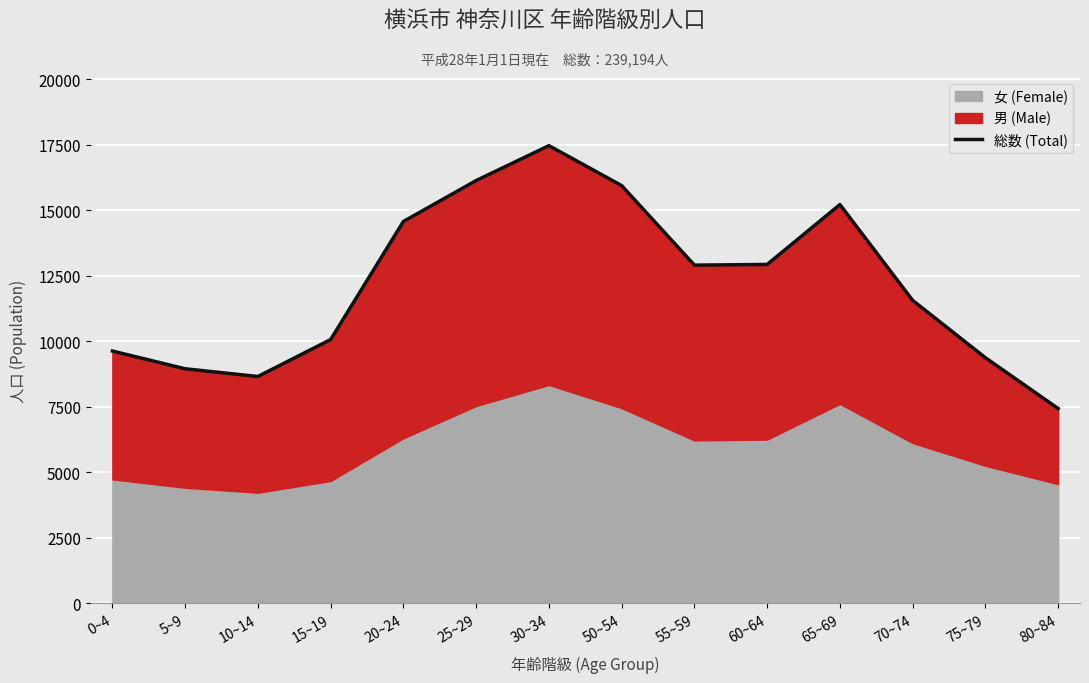

Approximately how many times larger is the value at 65~69 compared to 15~19?

1.5